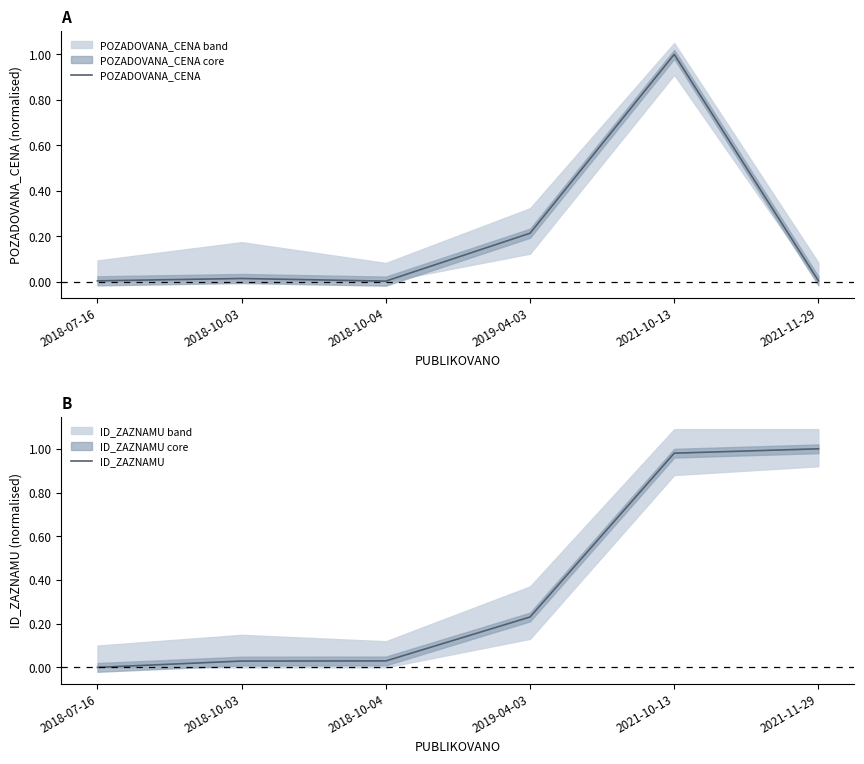

Reading right to left, extract all data points from this chart.

POZADOVANA_CENA: 0.0	1.0	0.2	0.0	0.0	0.0
ID_ZAZNAMU: 1.0	1.0	0.2	0.0	0.0	0.0